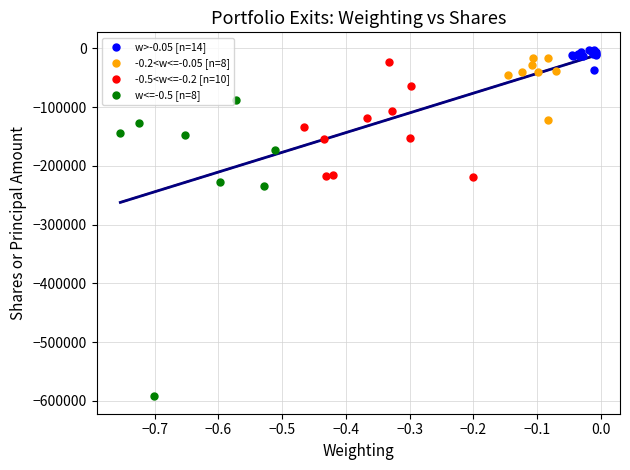

Which series reaches the minimum Y coordinate?

w<=-0.5 [n=8]